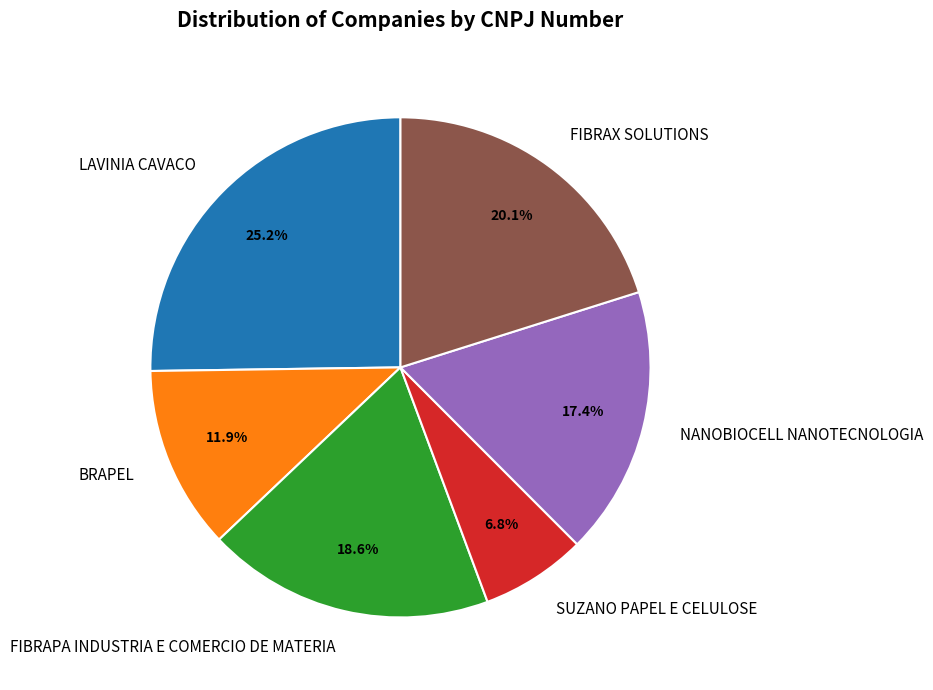

Which has a higher value, NANOBIOCELL NANOTECNOLOGIA or FIBRAPA INDUSTRIA E COMERCIO DE MATERIA?

FIBRAPA INDUSTRIA E COMERCIO DE MATERIA